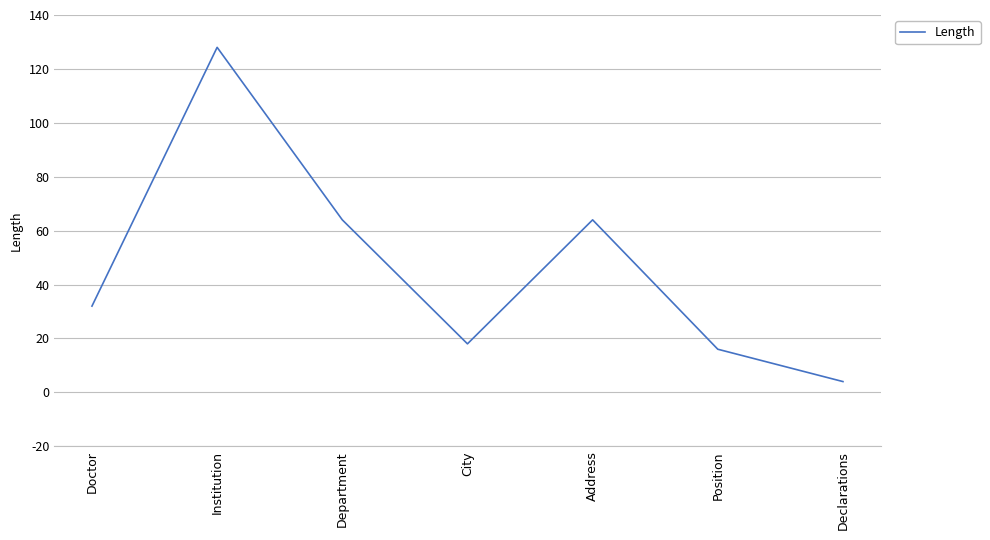

Does the chart display data point markers on the line(s)?

No